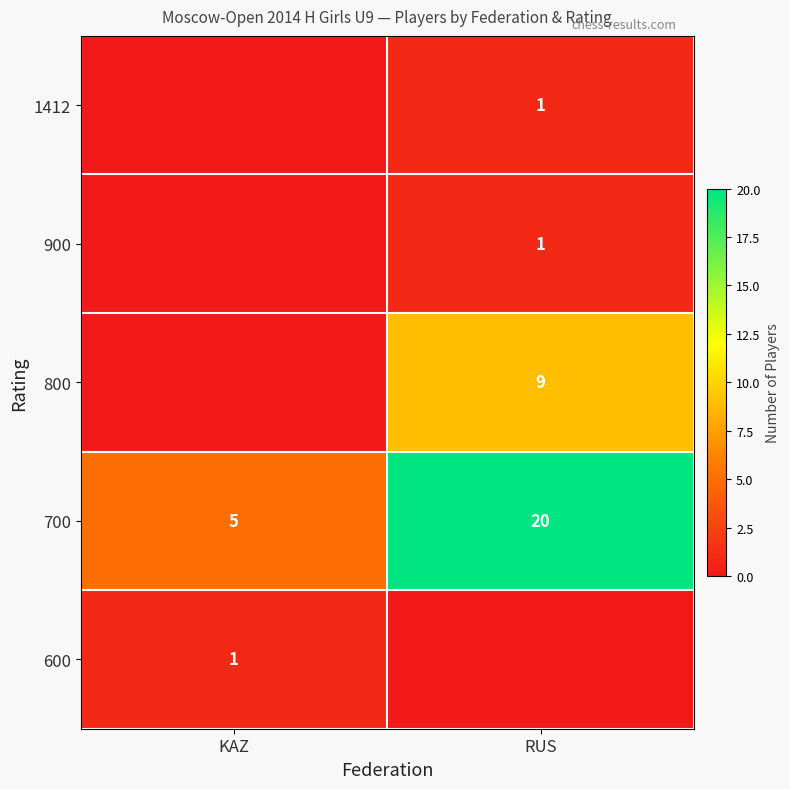

How many data points in 700 are less than 20?

1